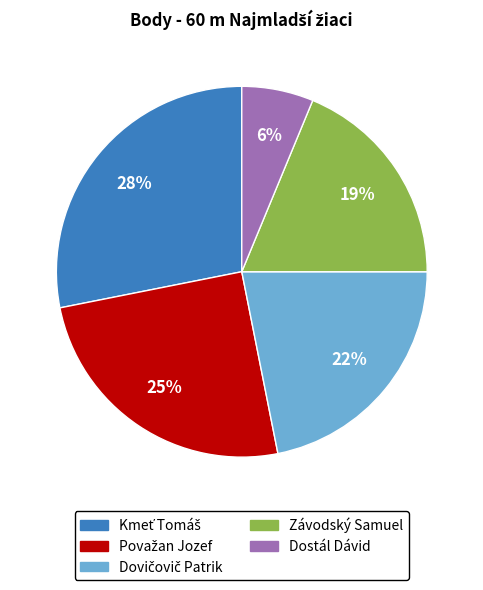

To the nearest percent, what is the difference between the largest and smallest slice percentages?

22%